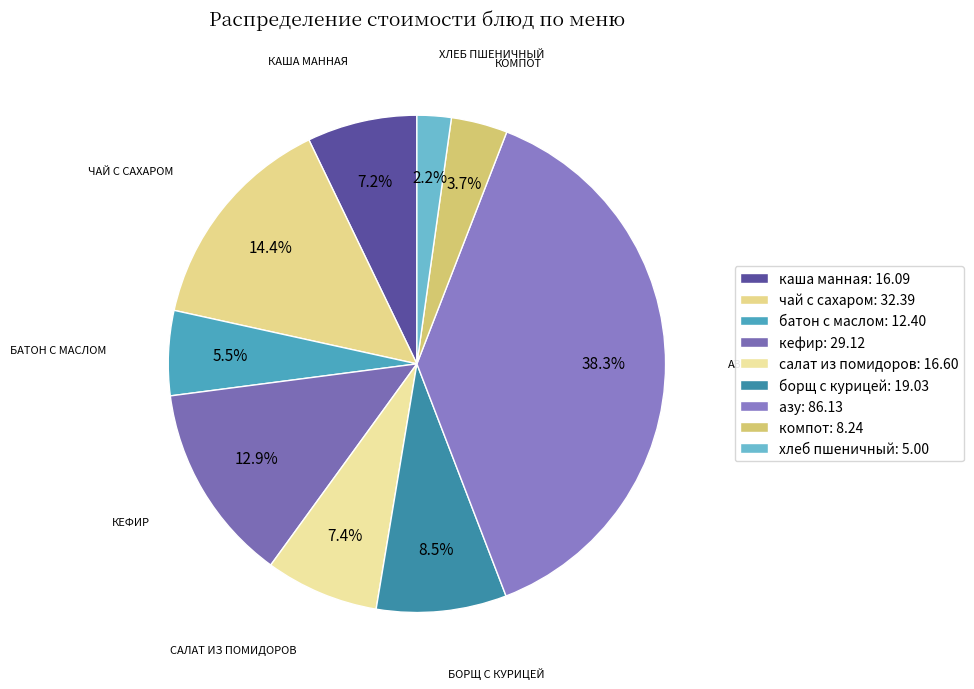

To the nearest percent, what is the average slice percentage?

11%